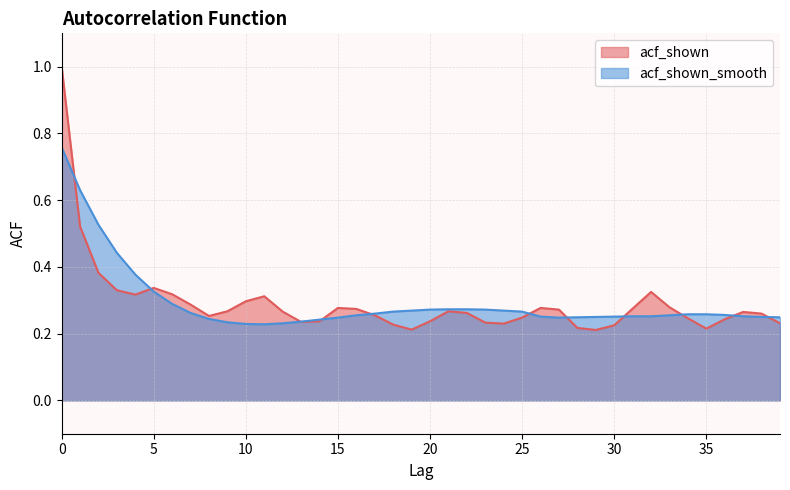

Count the number of categories in the chart.

40